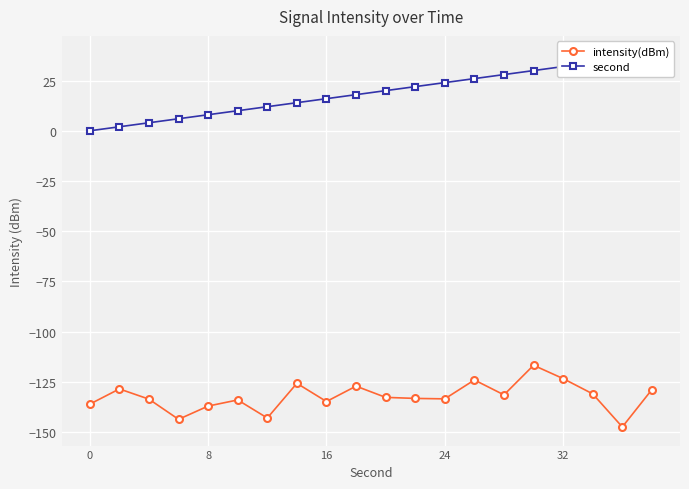

Count the number of categories in the chart.

20